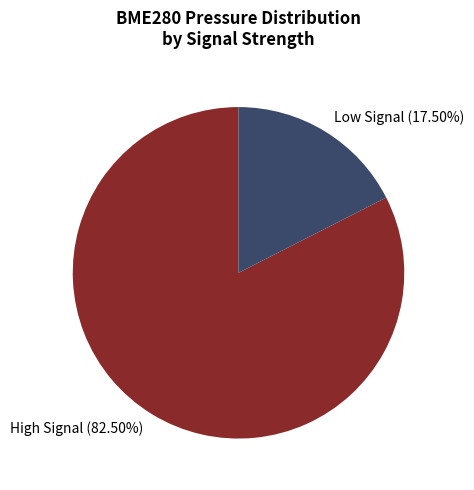

Combined, do High Signal (82.50%) and Low Signal (17.50%) account for over 50%?

Yes